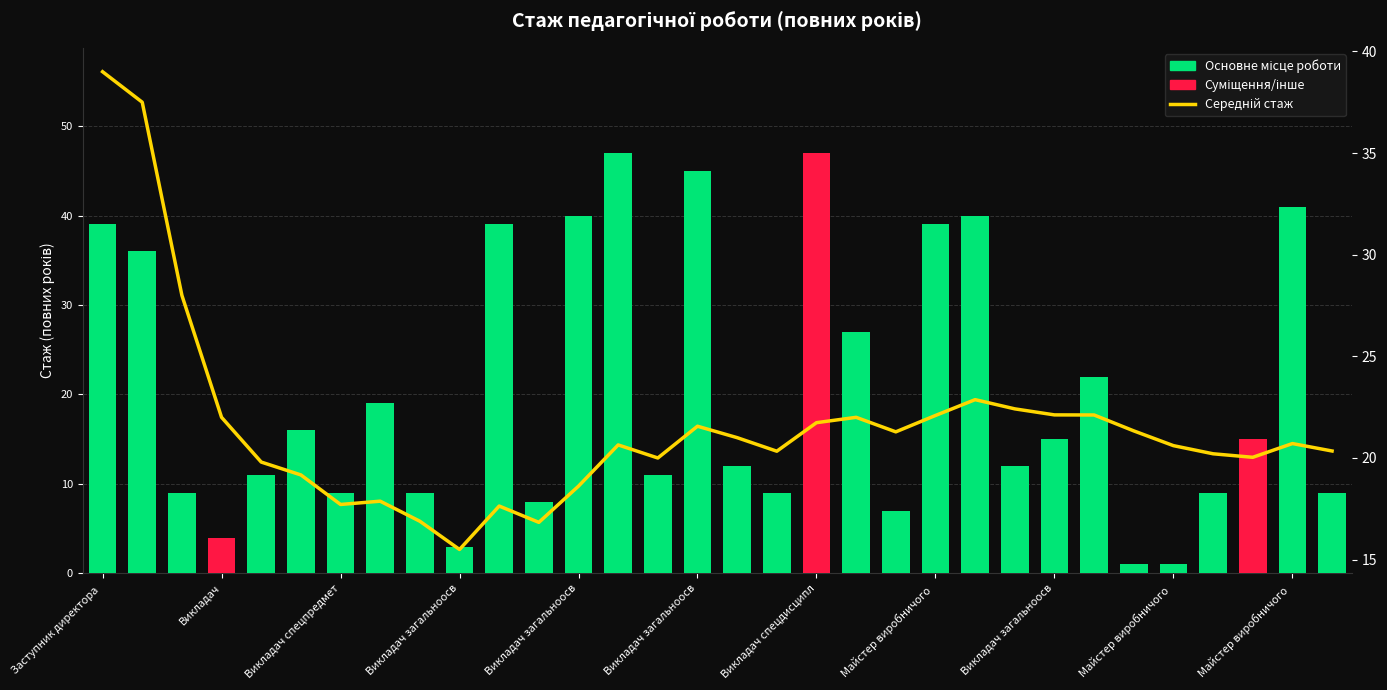

How many data points are less than 20?

9